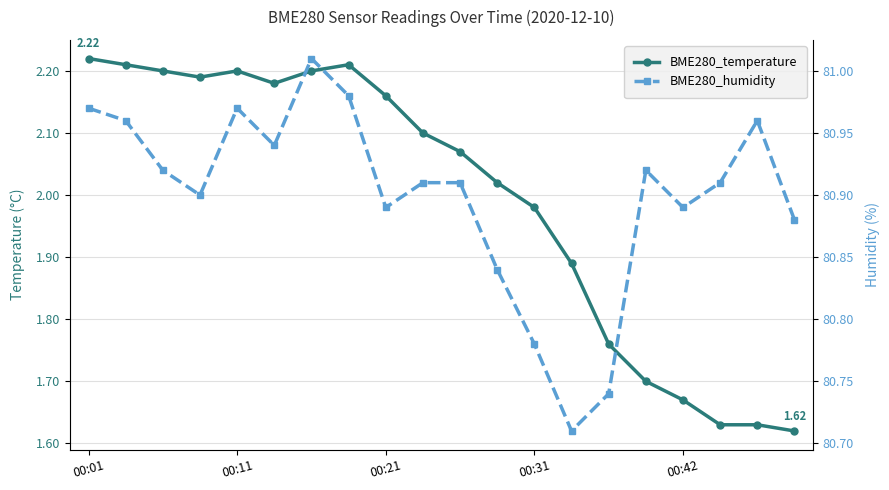

Which series has the largest total across all categories?

BME280_humidity